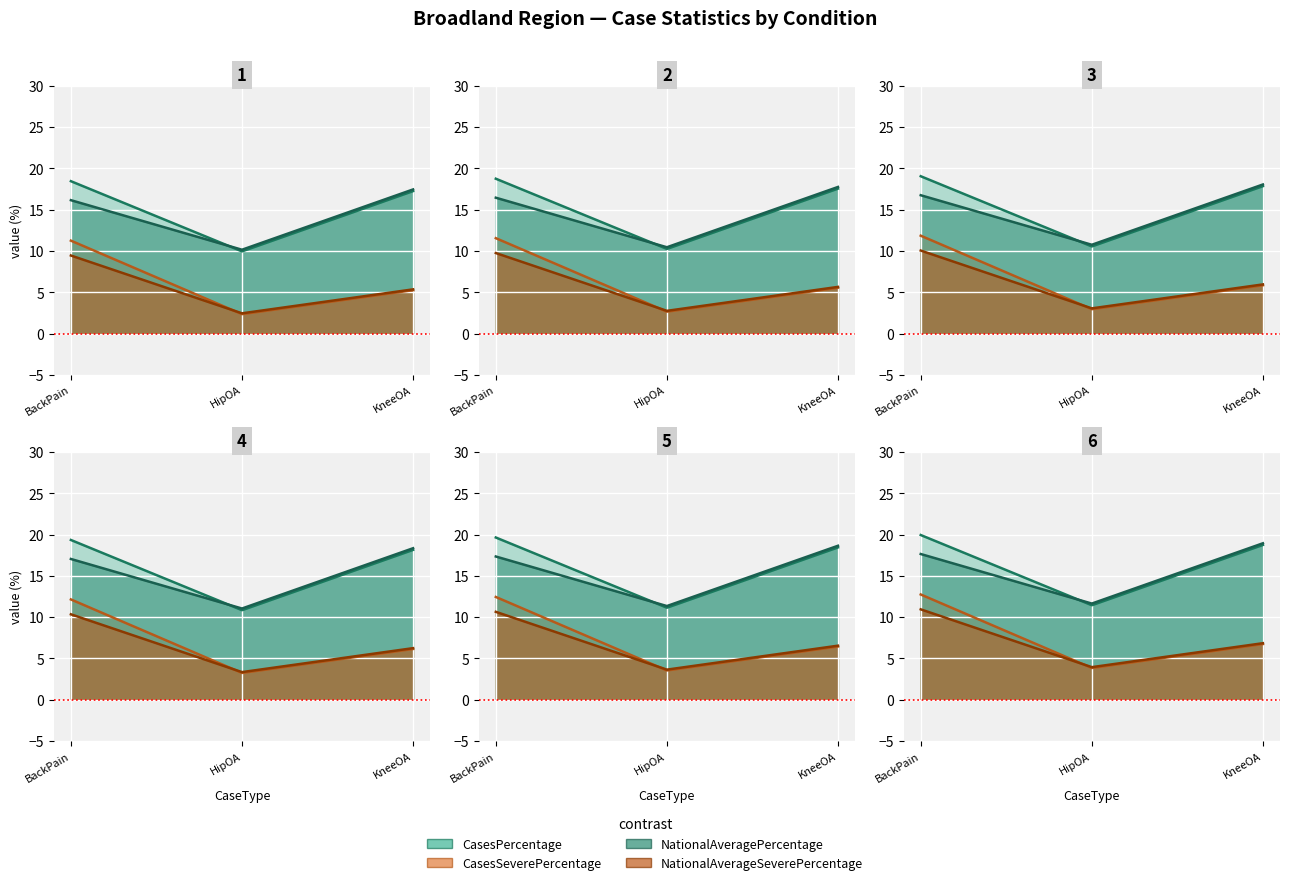

Reading left to right, what are all the values shown in this chart?

CasesPercentage: BackPain=18.4	HipOA=9.9	KneeOA=17.2
CasesSeverePercentage: BackPain=11.2	HipOA=2.4	KneeOA=5.2
NationalAveragePercentage: BackPain=16.1	HipOA=10.2	KneeOA=17.4
NationalAverageSeverePercentage: BackPain=9.4	HipOA=2.5	KneeOA=5.3